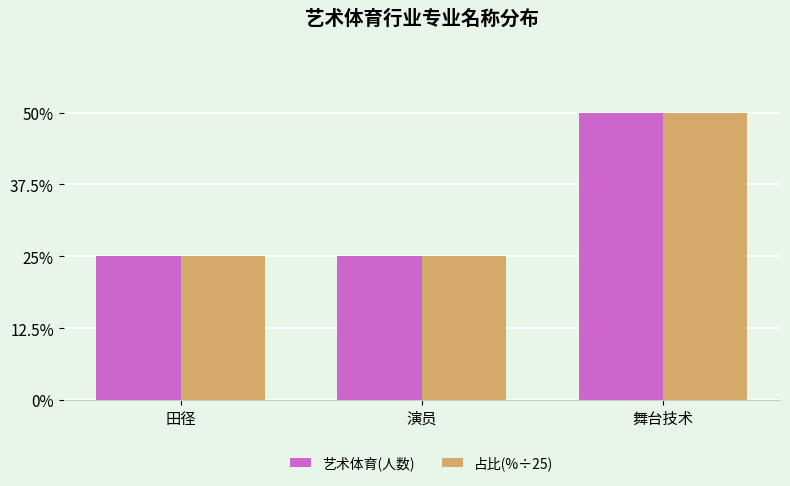

At which label is 艺术体育(人数) closest to 1?

田径